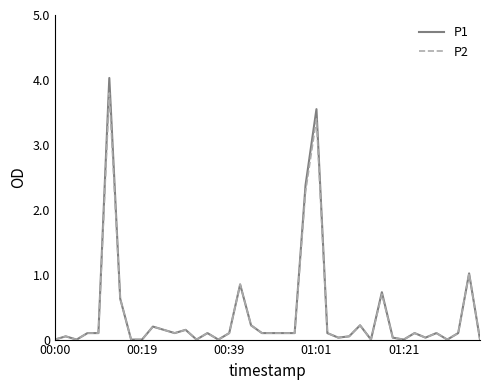

What is the highest value of the P1 series?

4.0